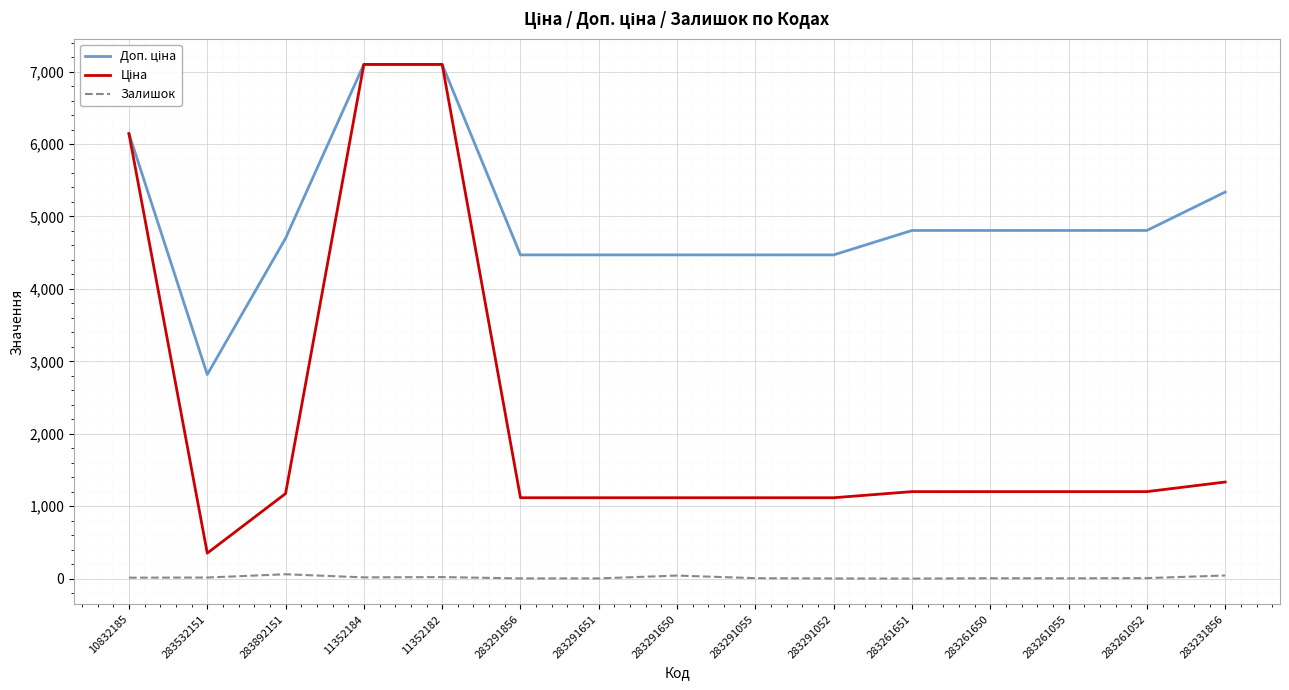

What is the greatest value displayed?

7098.8